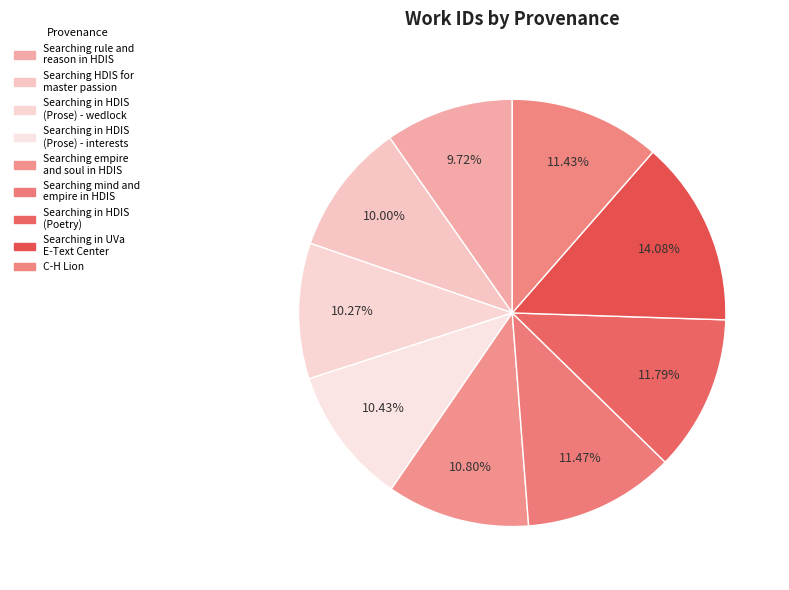

Do Searching empire and soul in HDIS and Searching in HDIS (Prose) - wedlock together represent more than half of the pie?

No